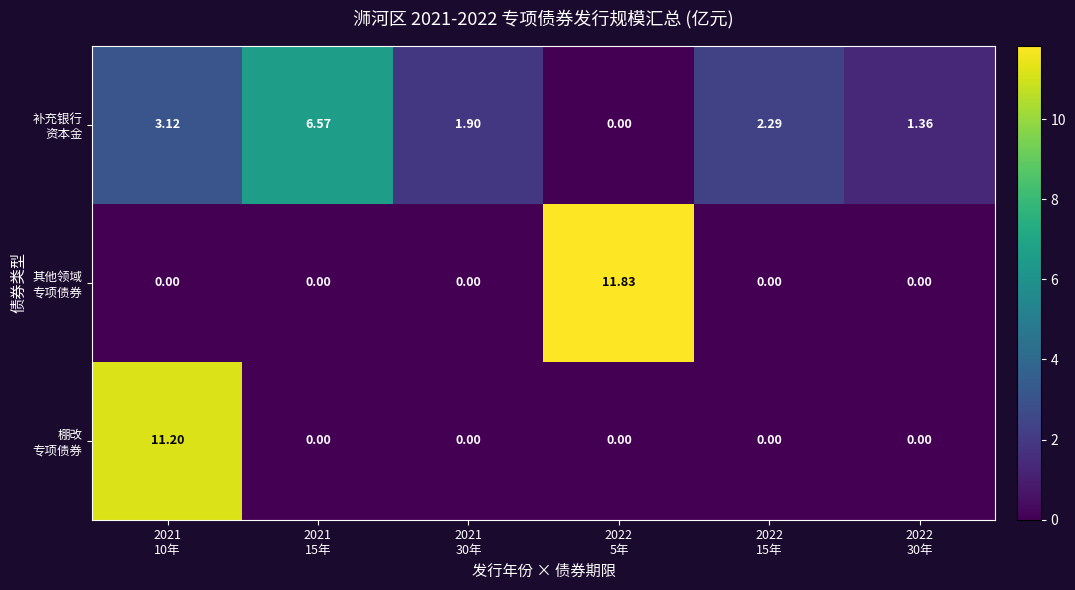

Which series has the largest total across all categories?

row_0